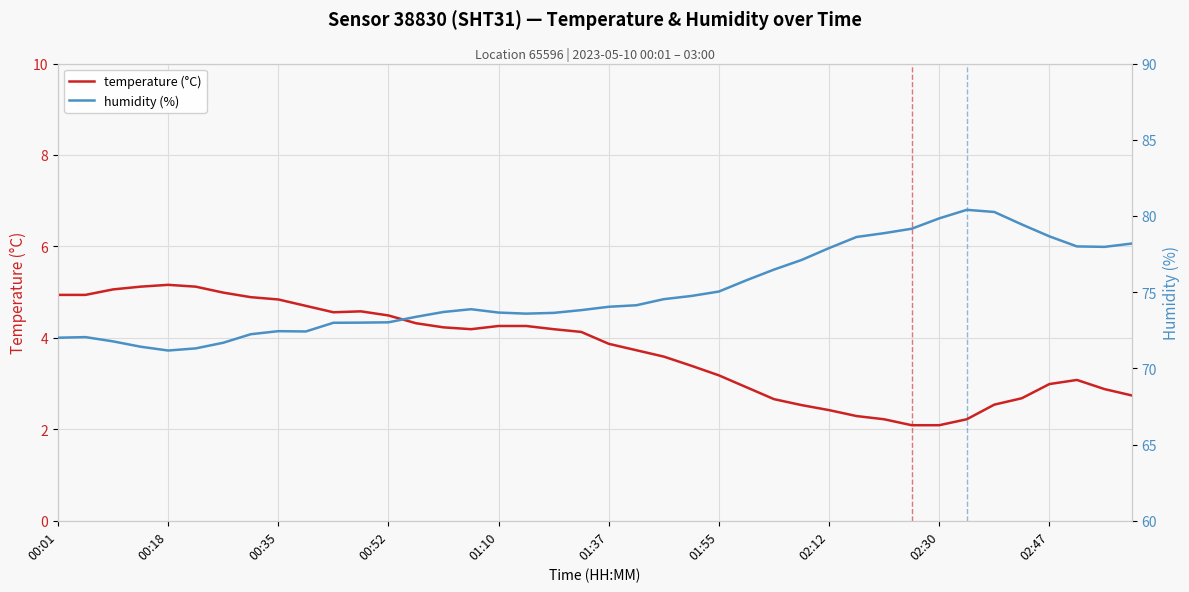

What is the value of the temperature (°C) point at the 40th from the left?

2.7